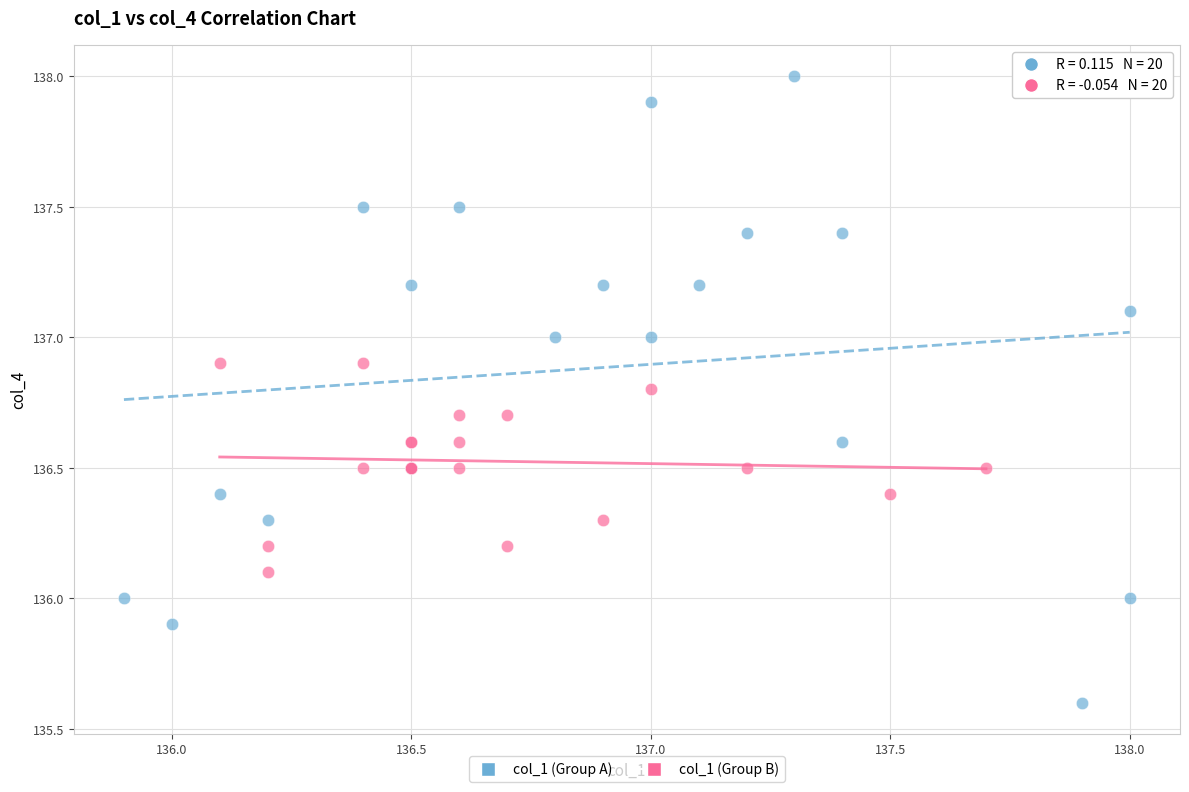

Which series contains the lowest Y value?

col_1 (Group A)